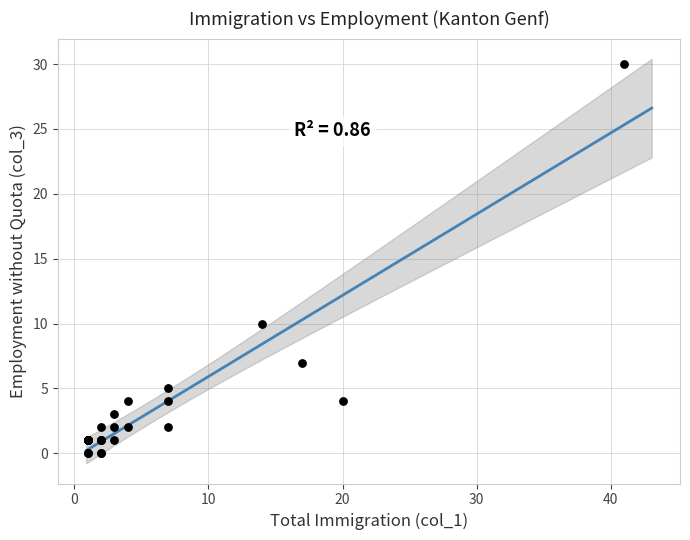

What Y value in the scatter plot is closest to 15?

10